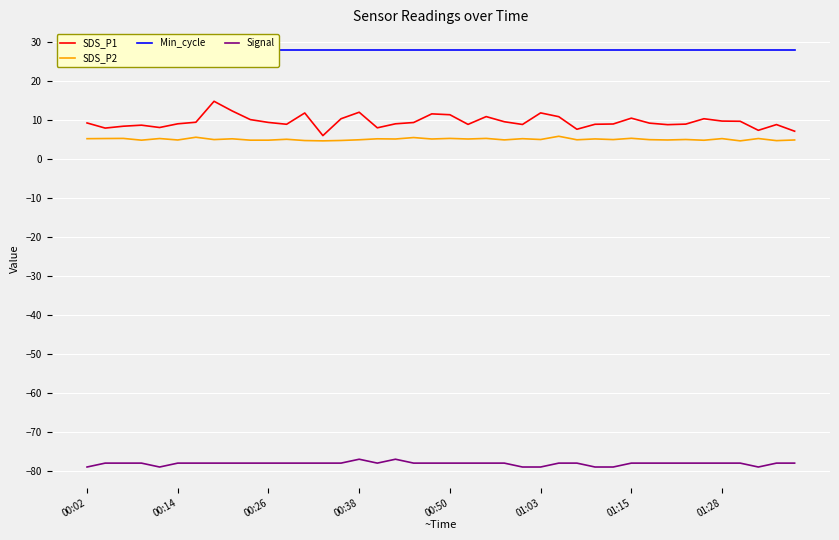

True or false: SDS_P1 and Signal intersect in this chart.

False